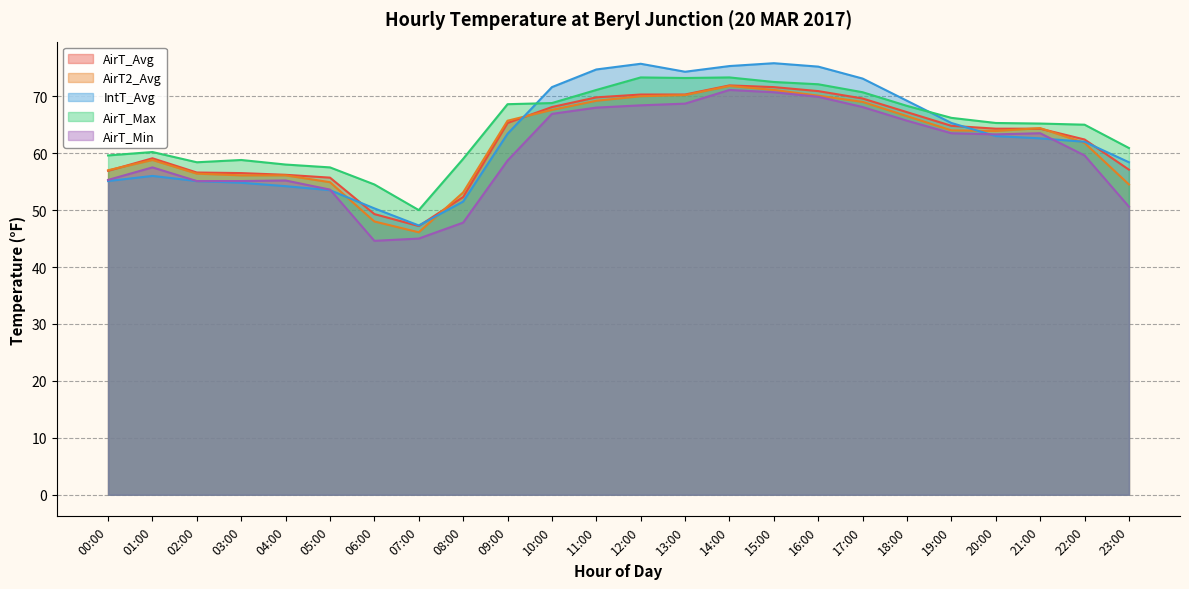

Rank the series at 07:00 from highest to lowest value.

AirT_Max, IntT_Avg, AirT_Avg, AirT2_Avg, AirT_Min